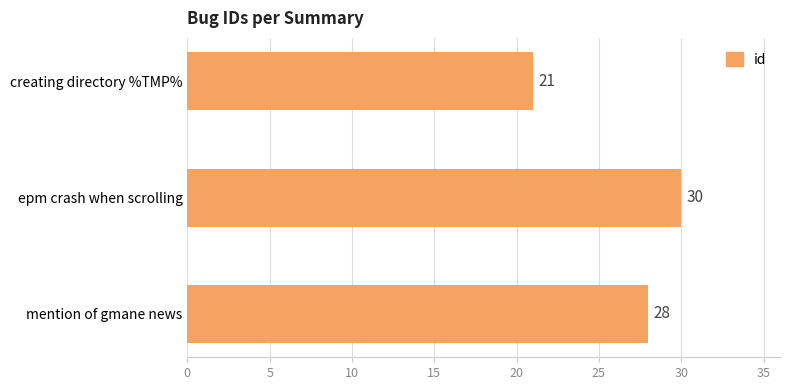

List the labels in order of value, largest first.

epm crash when scrolling, mention of gmane news, creating directory %TMP%